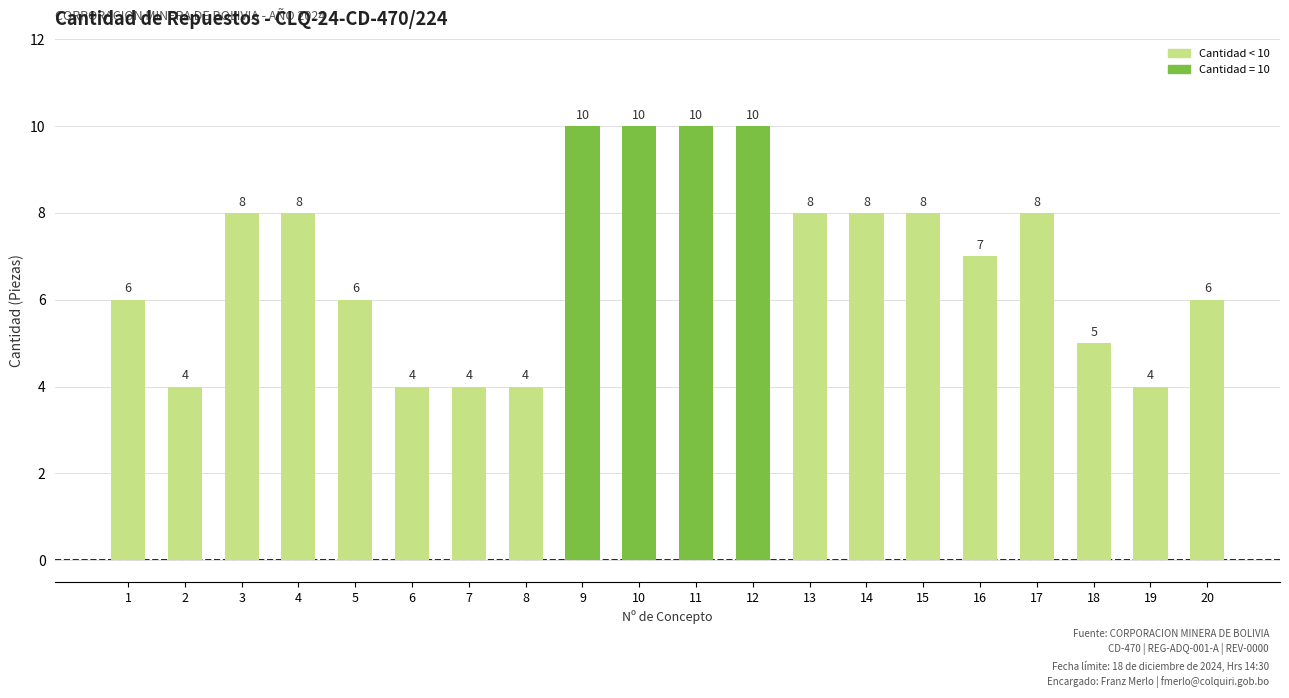

Approximately how many times larger is the value at 11 compared to 9?

1.0